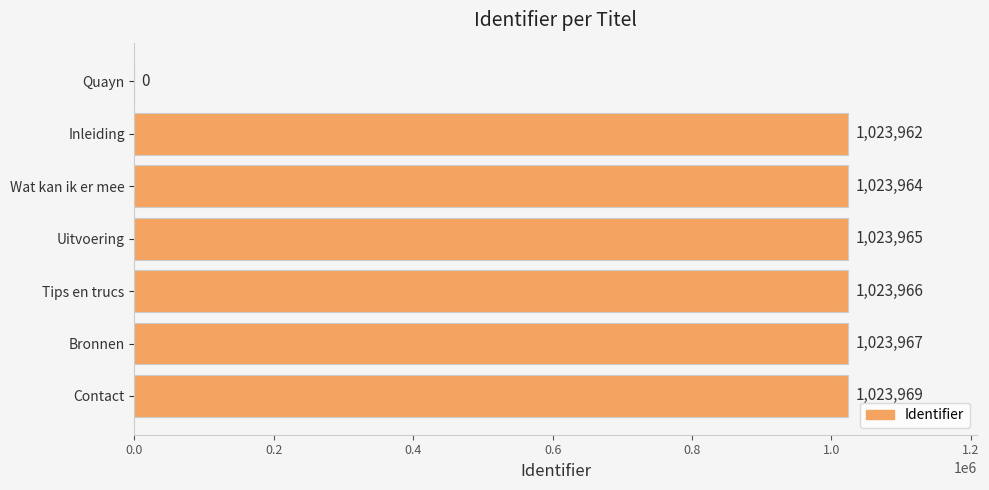

Which category has the highest value across all series?

Contact